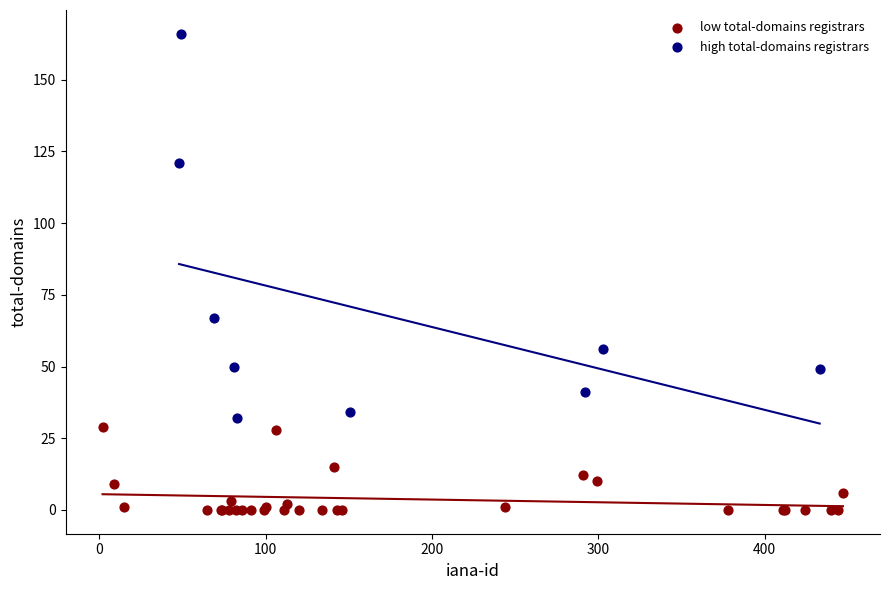

Which series contains the lowest Y value?

low total-domains registrars